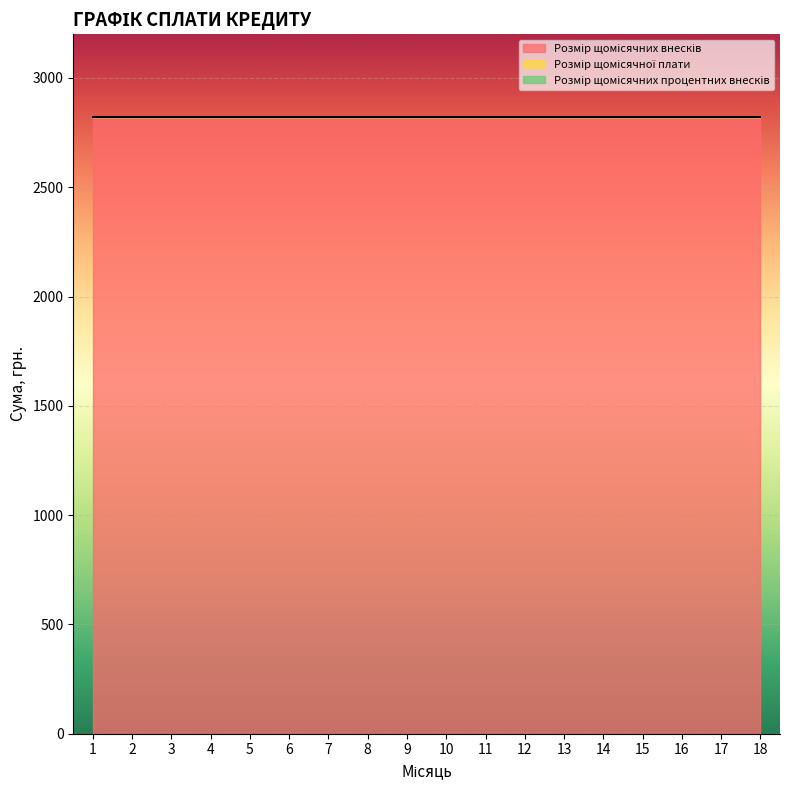

How many lines are shown in the chart?

3